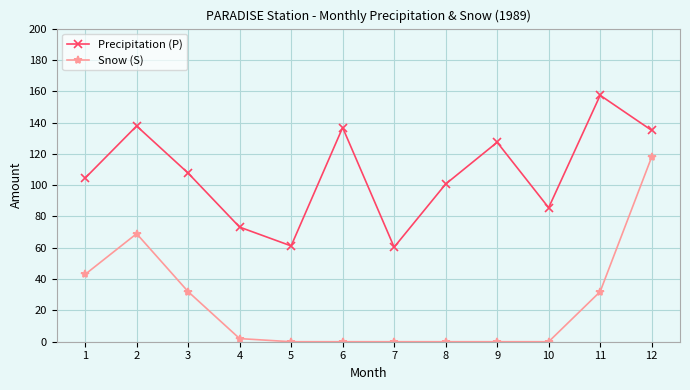

Count the number of data series in this chart.

2